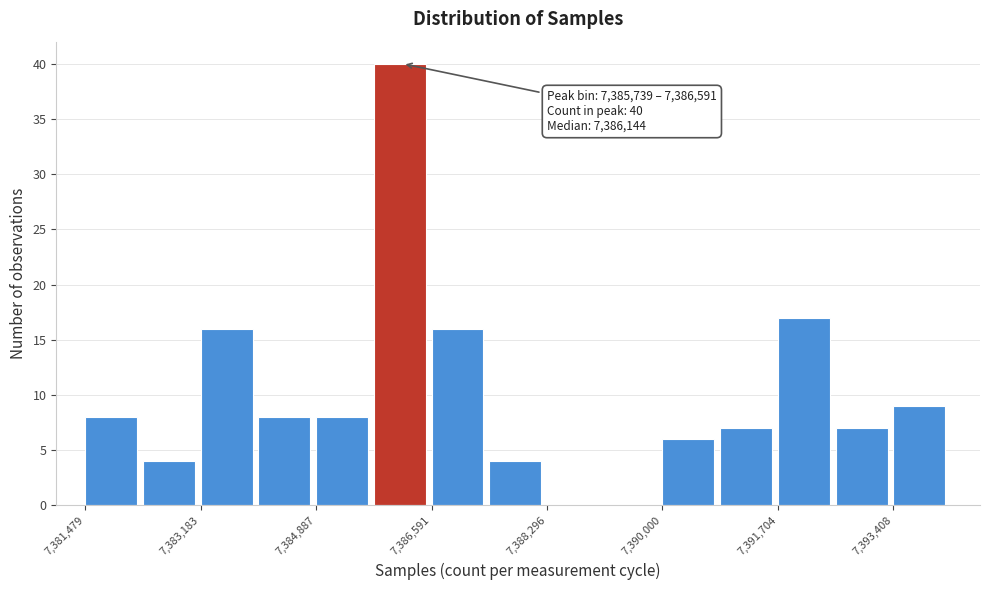

Which range on the x-axis has the tallest bar?

7385800 to 7386600